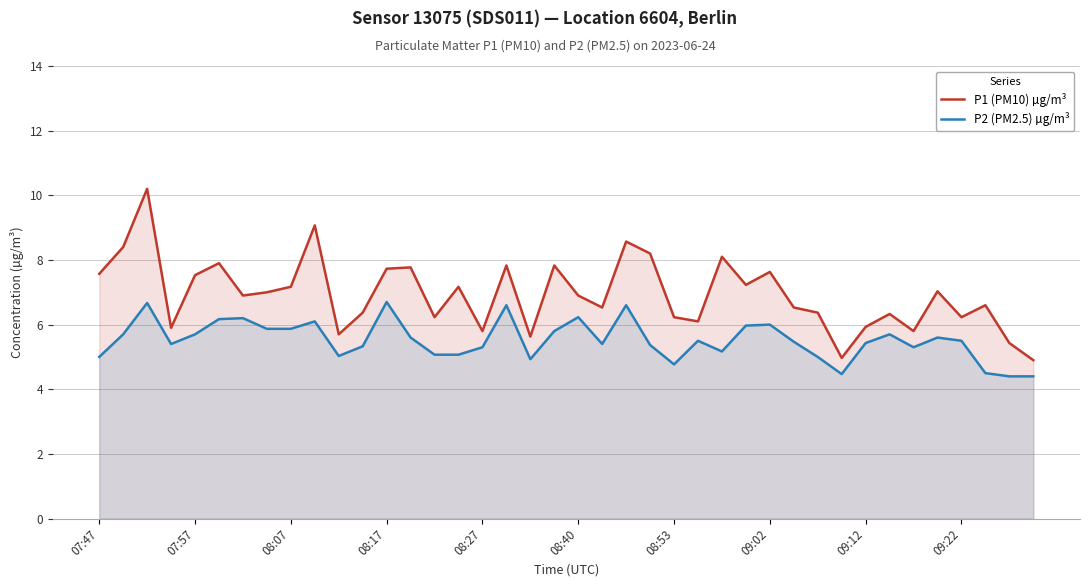

How many values in the P1 (PM10) µg/m³ series exceed 6?

31